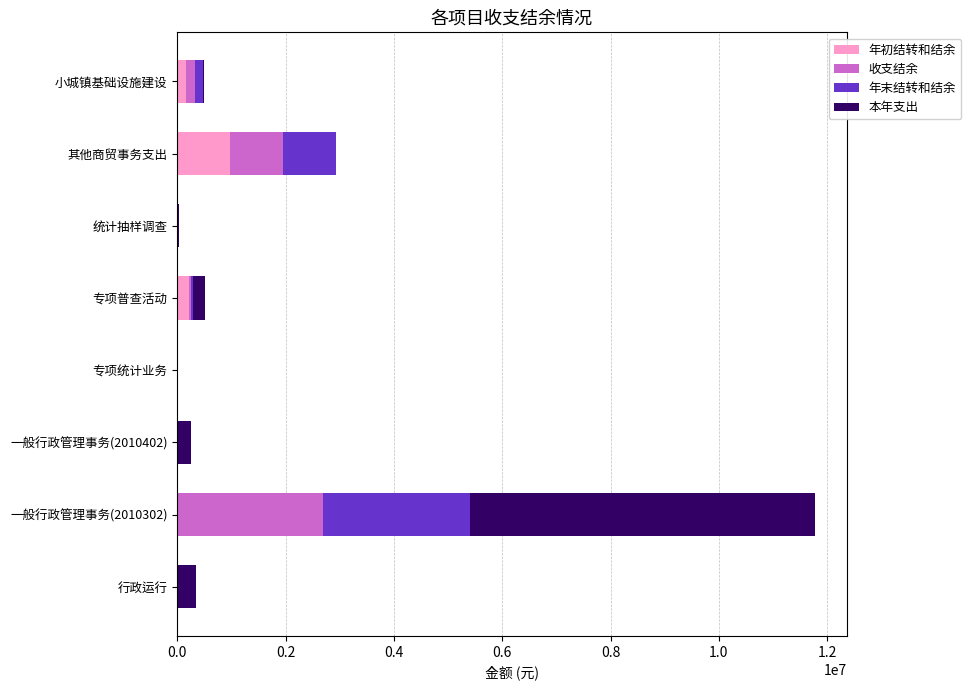

Which category has the highest value in the 年初结转和结余 series?

其他商贸事务支出